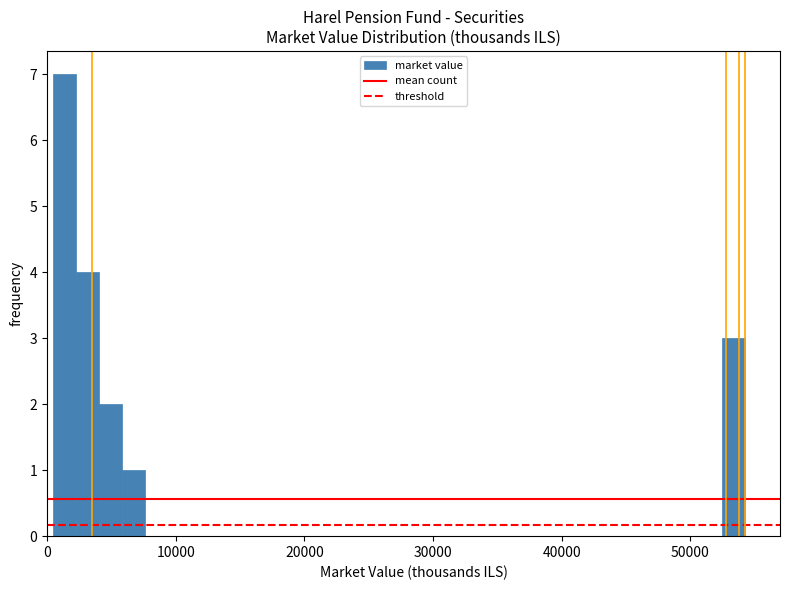

Around what value on the x-axis is the tallest bar? Give the approximate position of its centre, as read against the axis.

1000